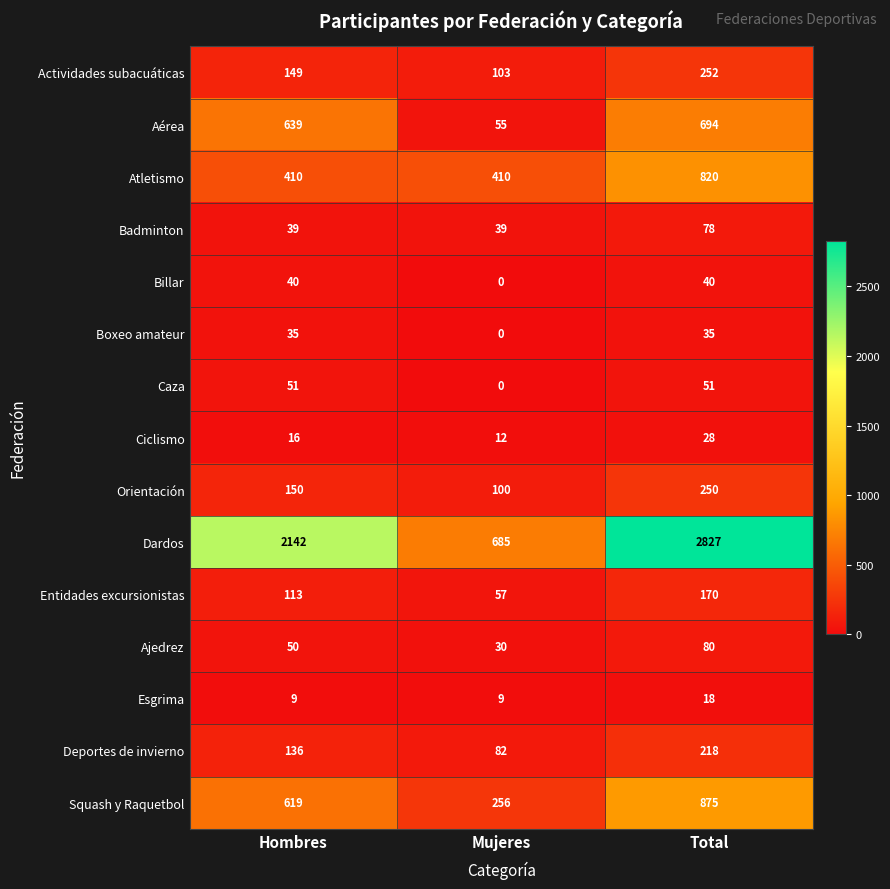

The Boxeo amateur series shows 60 at Hombres. True or false?

False